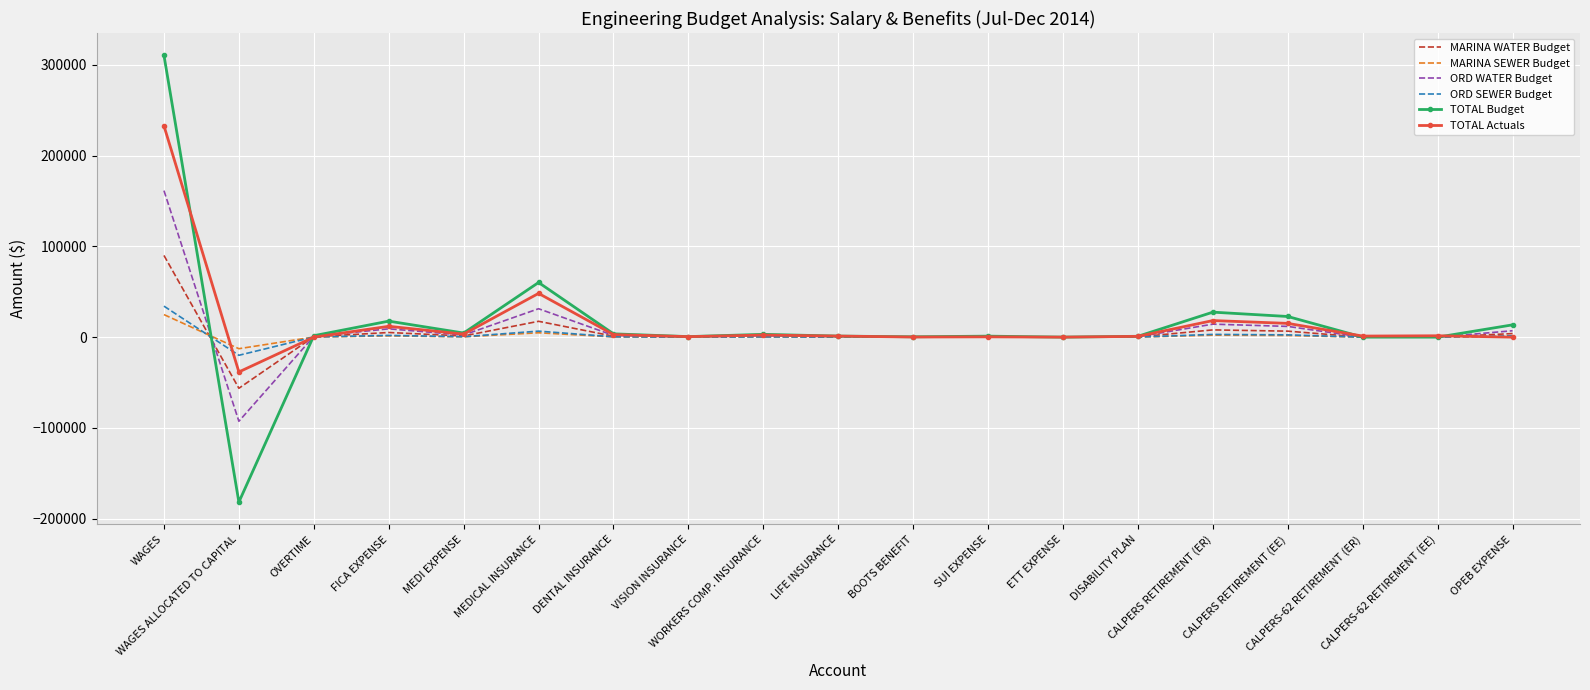

How many values in the TOTAL Budget series are below 1585?

9